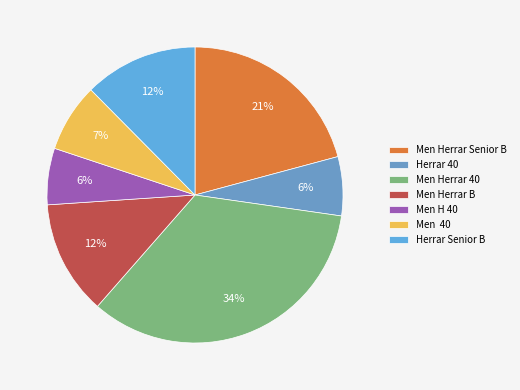

Which slice is the smallest?

Men H 40